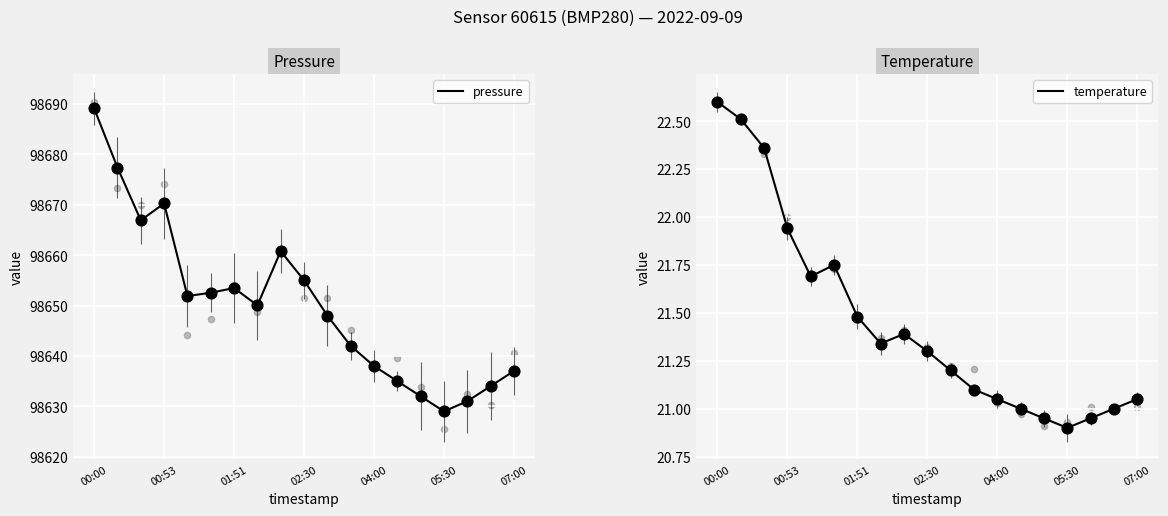

What is the total value across all series at 8?

98682.2